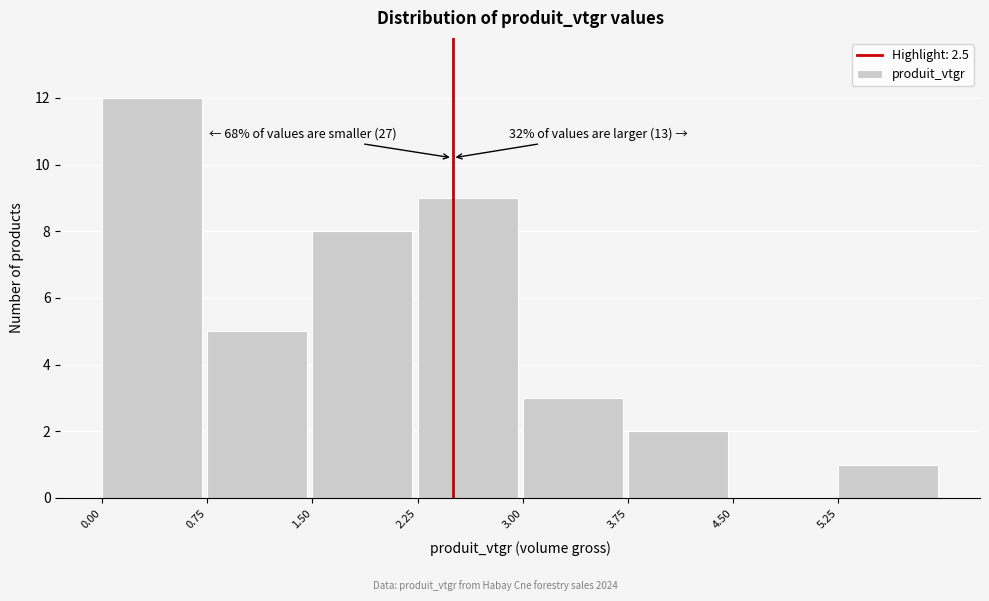

Over which range of the x-axis is the bar tallest?

0.00 to 0.75